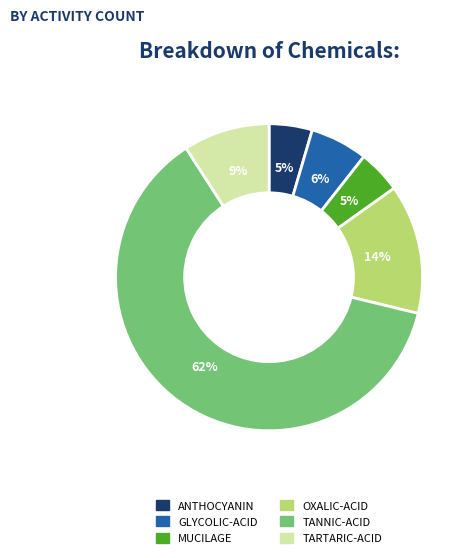

Does OXALIC-ACID represent more than half of the total?

No